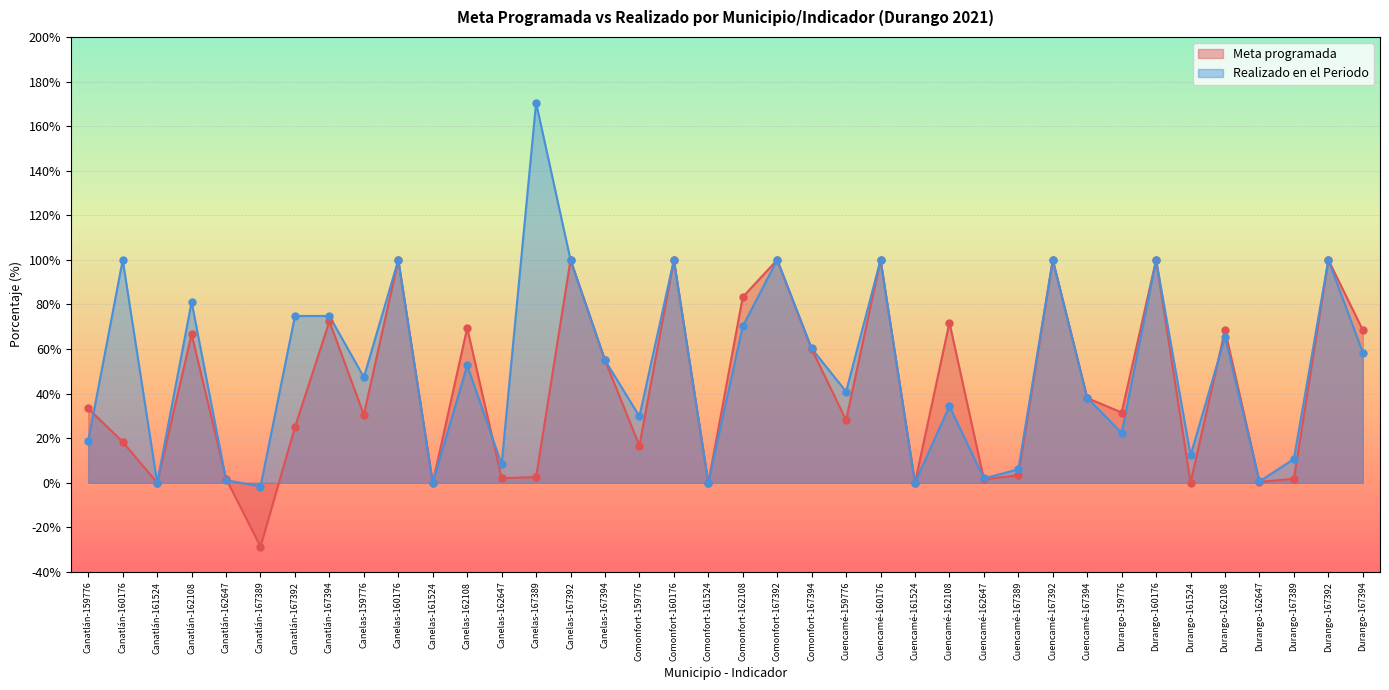

Which series reaches the maximum Y coordinate?

Realizado en el Periodo